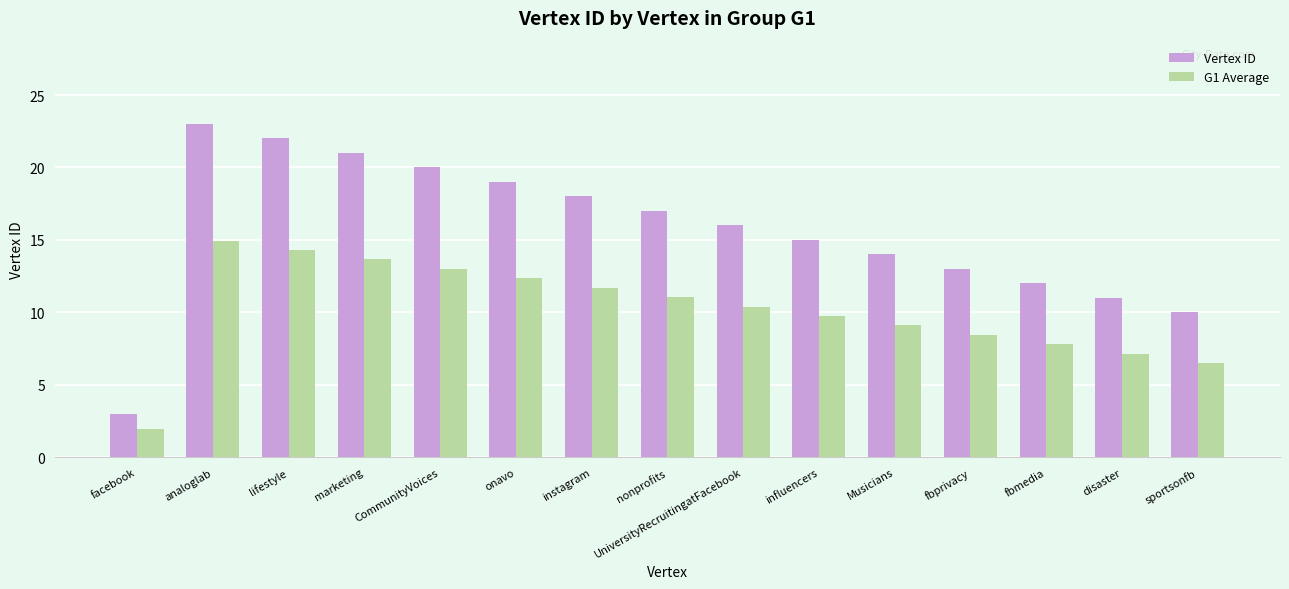

What is the total value across all series at influencers?

24.8